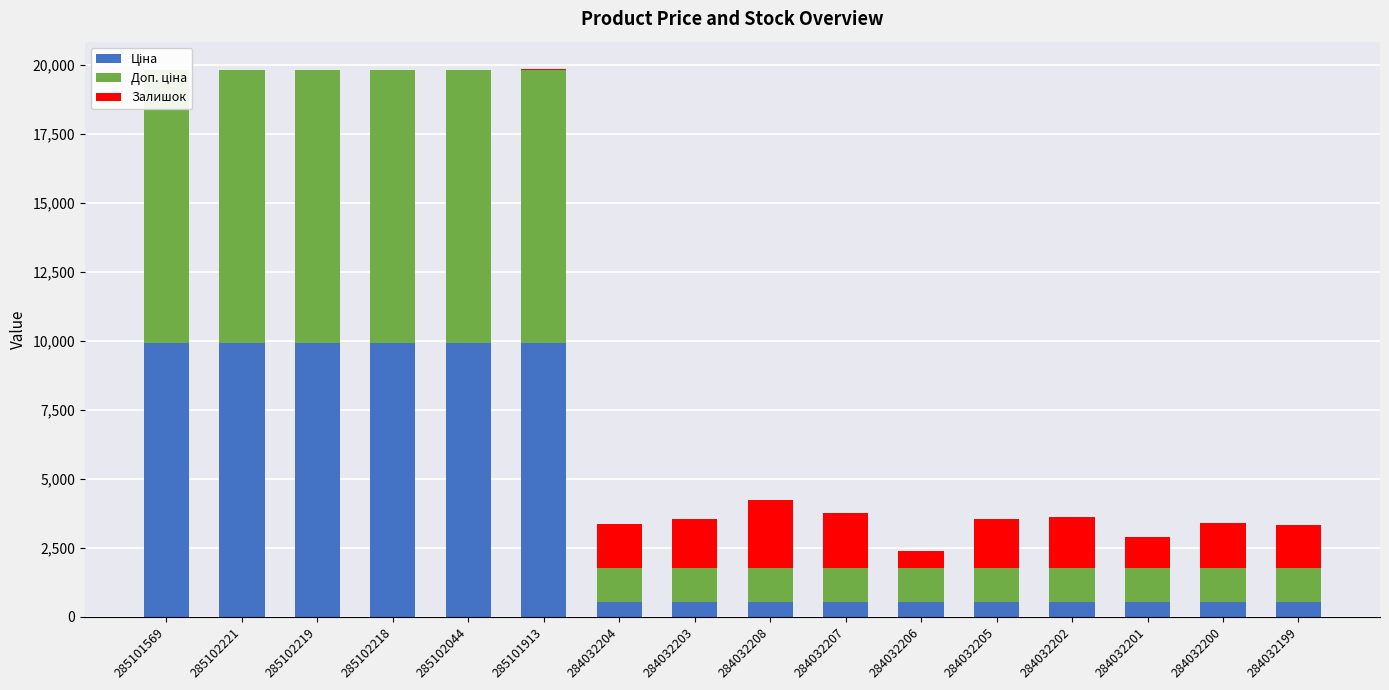

What is the value of the Ціна bar at the 7th from the left?

535.4